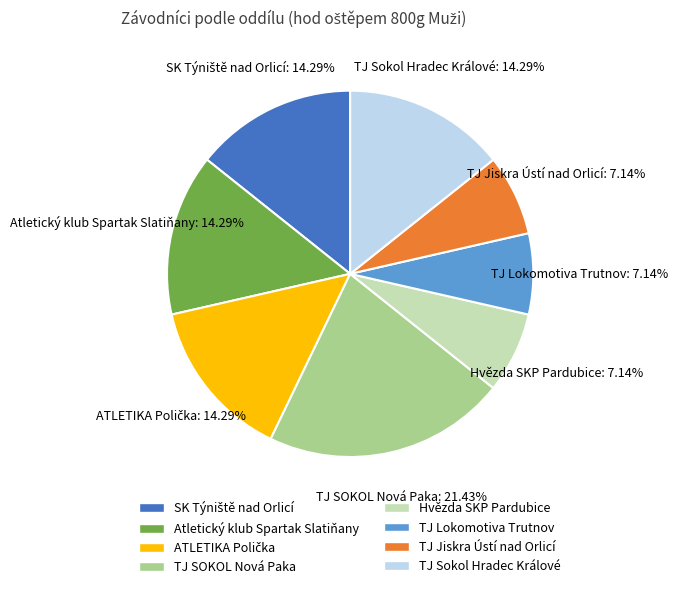

Does any single category account for the majority?

No